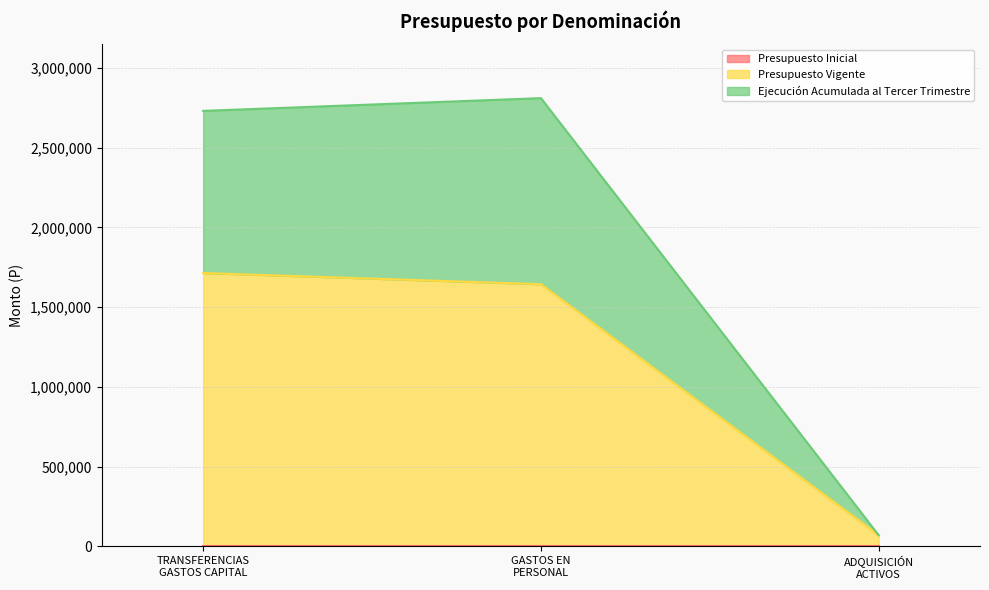

Rank the series by their average value, from highest to lowest.

Ejecución Acumulada al Tercer Trimestre, Presupuesto Vigente